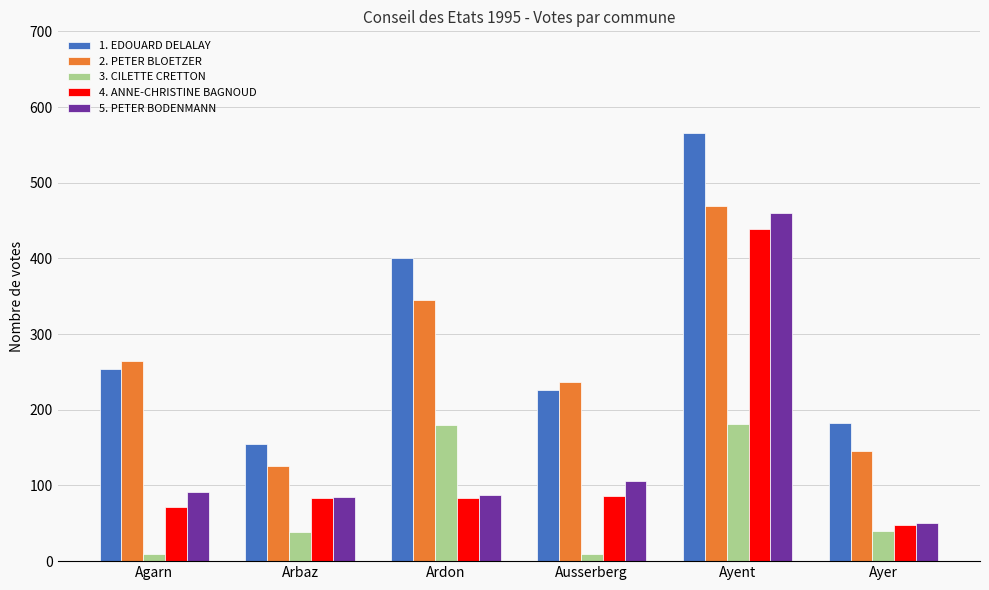

What is the maximum value for 5. PETER BODENMANN?

460